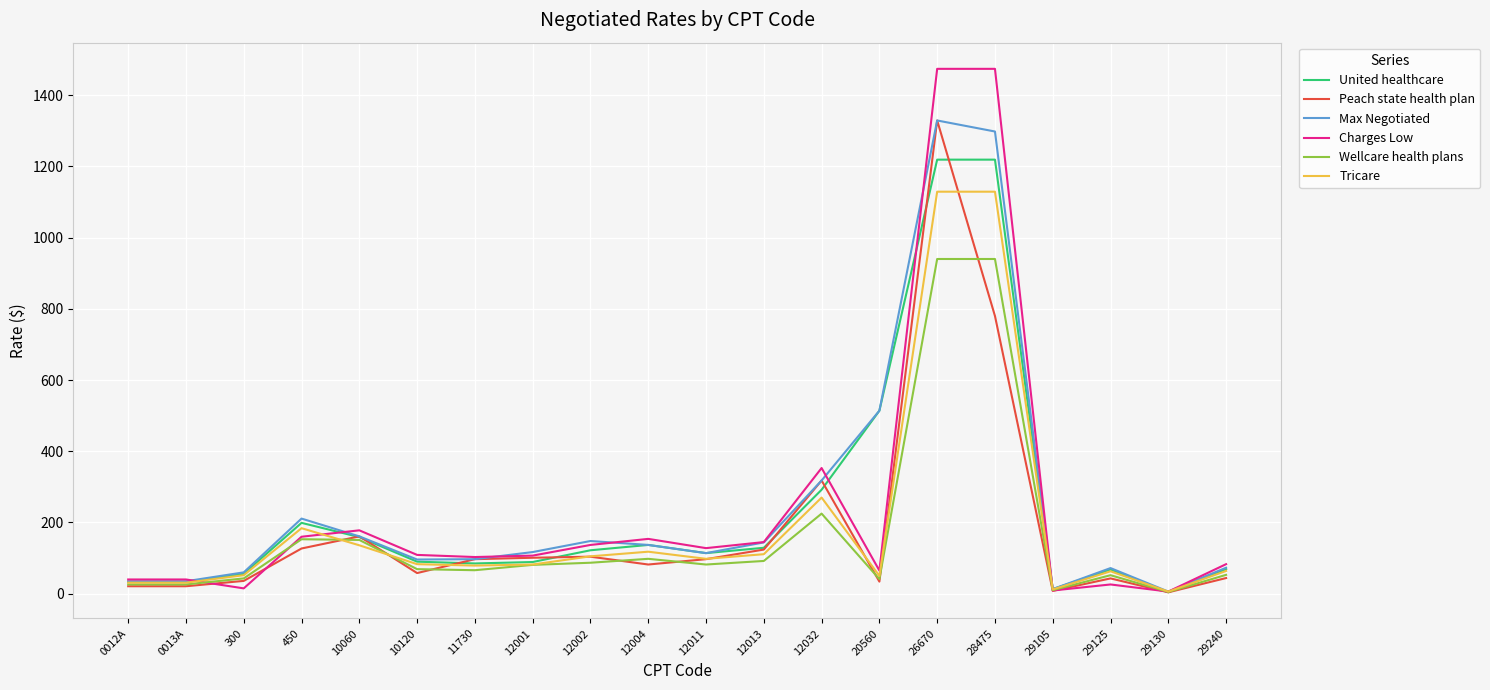

At which category does Peach state health plan reach its first local peak?

10060